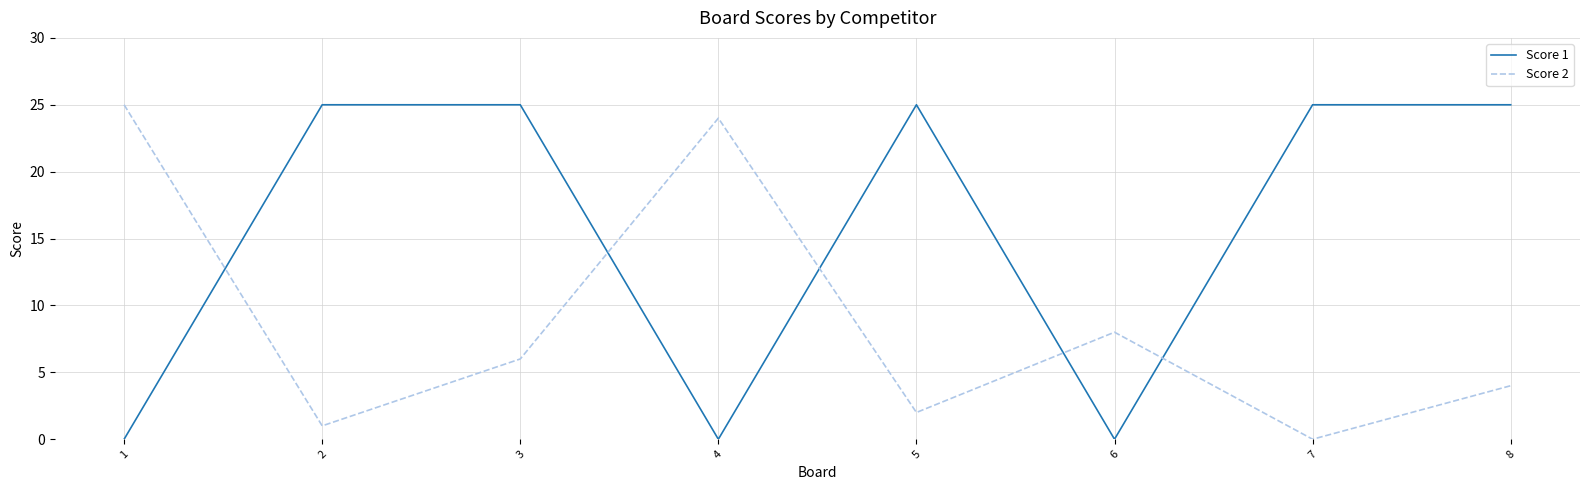

What is the difference between the Score 1 values at 8 and 4?

25